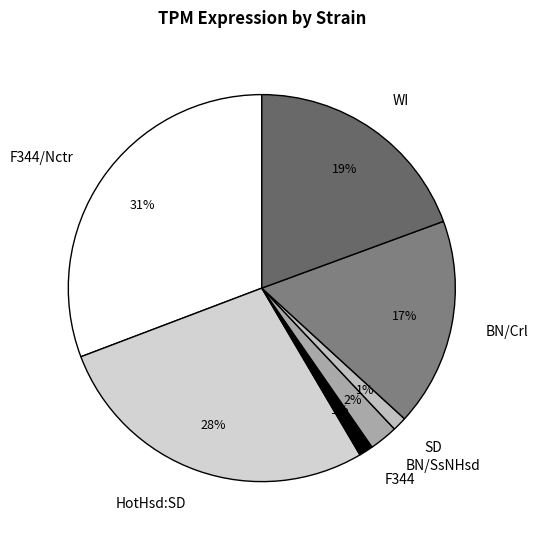

Is the sum of HotHsd:SD and WI greater than half?

No